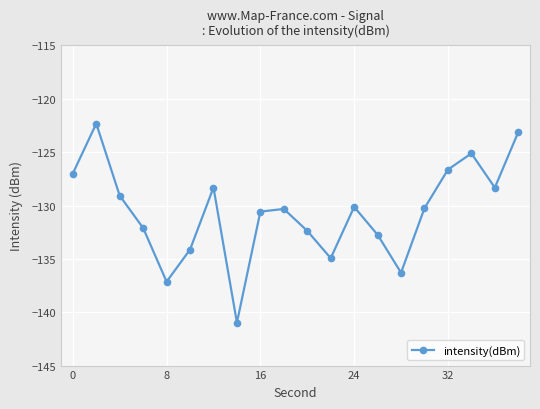

How many data points are above -130?

8